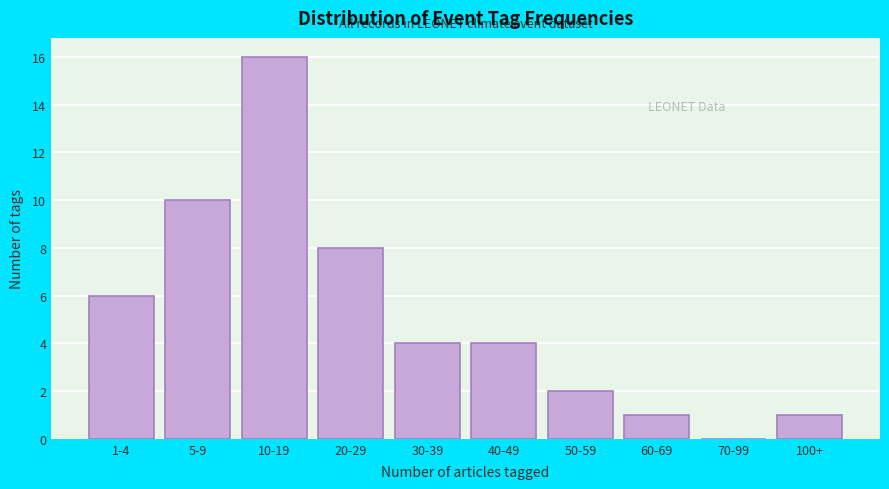

Reading left to right, what are all the values shown in this chart?

1-4=6	5-9=10	10-19=16	20-29=8	30-39=4	40-49=4	50-59=2	60-69=1	70-99=0	100+=1